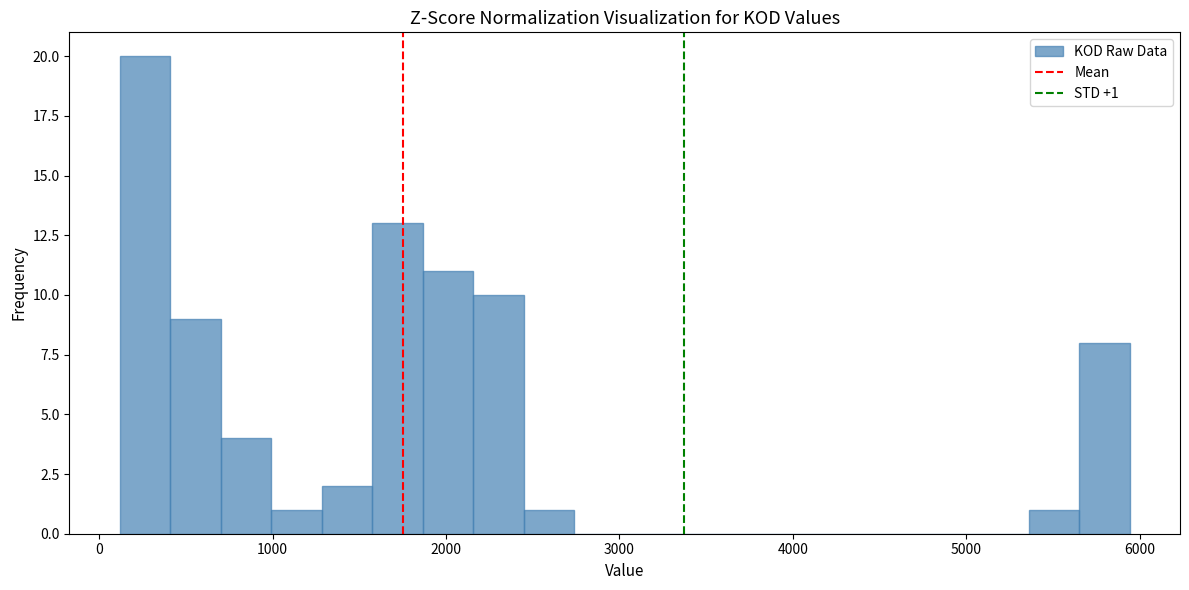

Around what value on the x-axis is the tallest bar? Give the approximate position of its centre, as read against the axis.

300